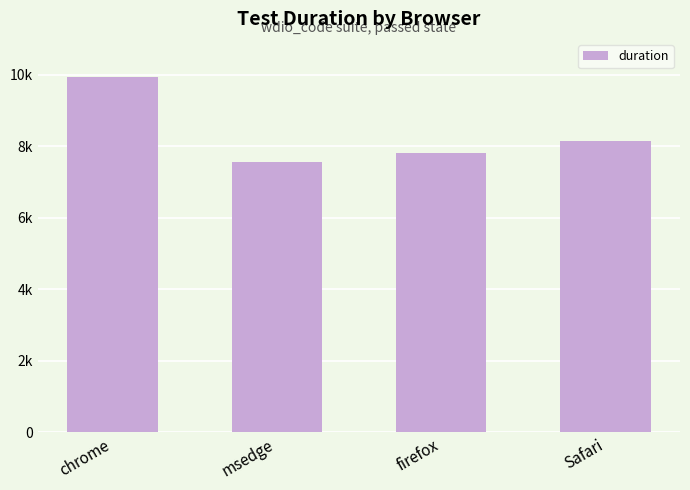

Are the bars horizontal?

No